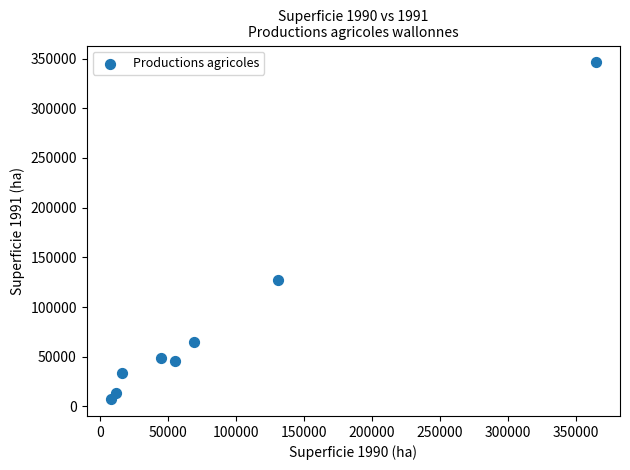

What Y value in the scatter plot is closest to 176793?

127325.8